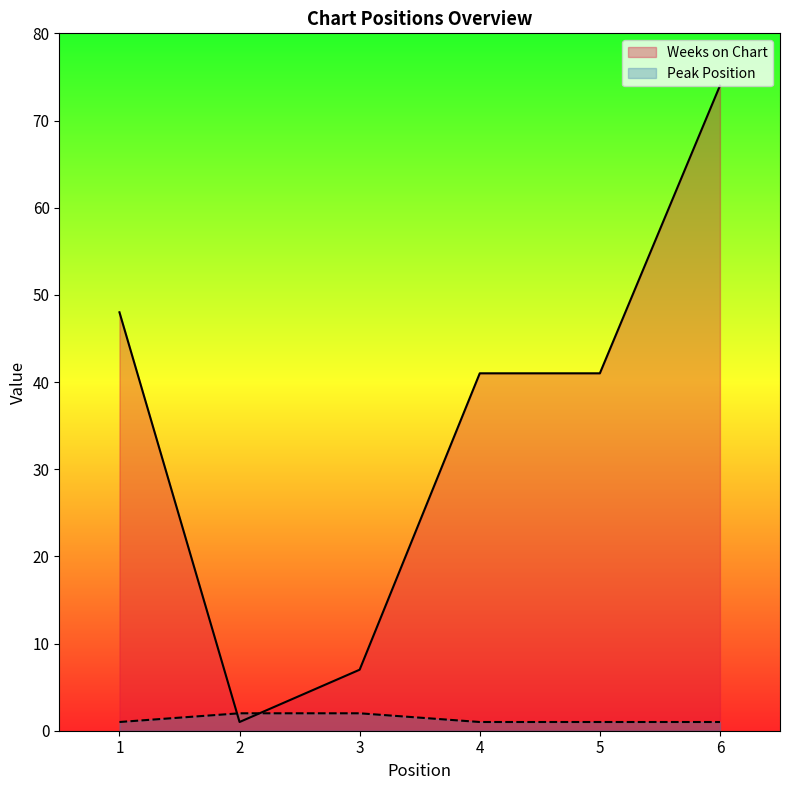

What is the spread (max minus min) of values at 3?

5